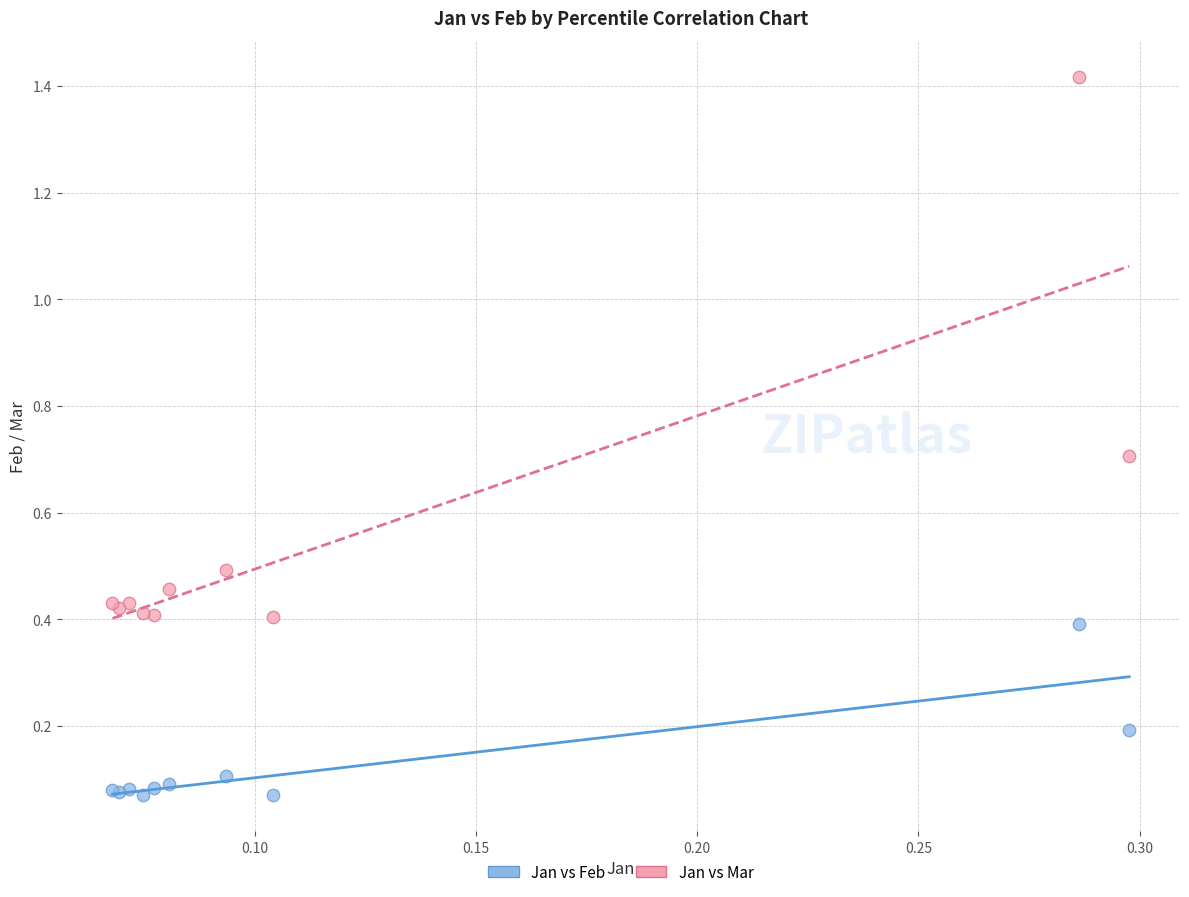

Which series has the largest Y range (max minus min)?

Jan vs Mar